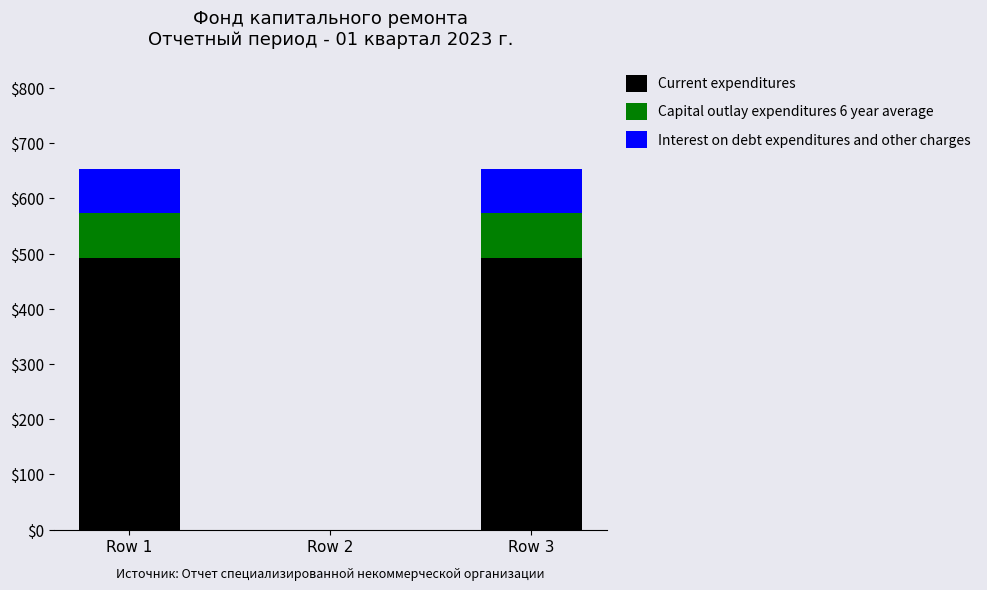

What is the sum of the Current expenditures values at Row 2 and Row 3?

492.4